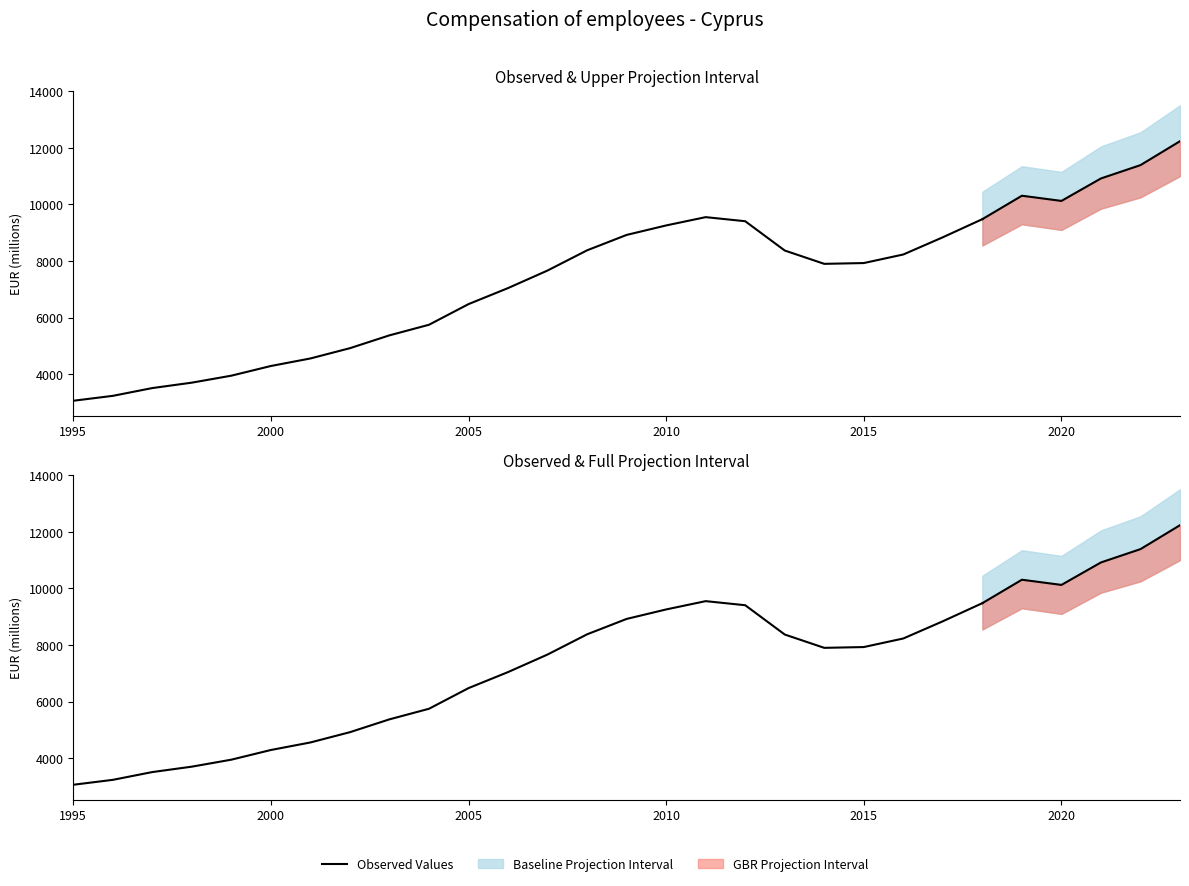

Which label corresponds to the smallest value in the chart?

1995